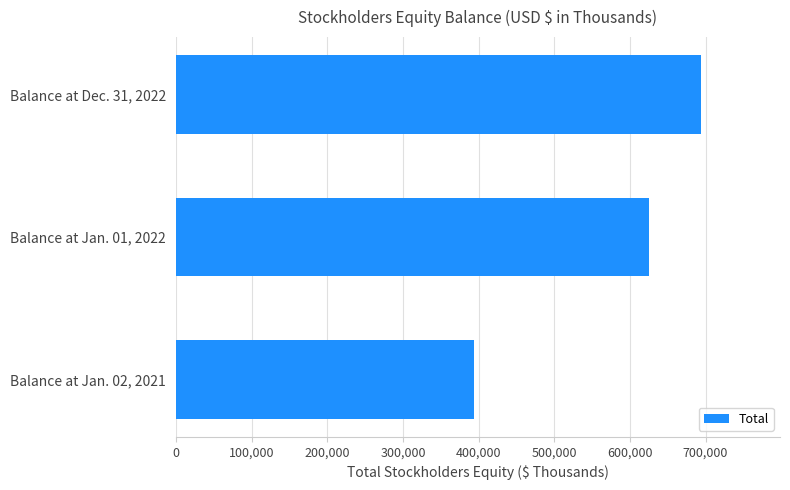

Reading top to bottom, list all the values displayed in this chart.

Balance at Dec. 31, 2022=694240	Balance at Jan. 01, 2022=624720	Balance at Jan. 02, 2021=394069